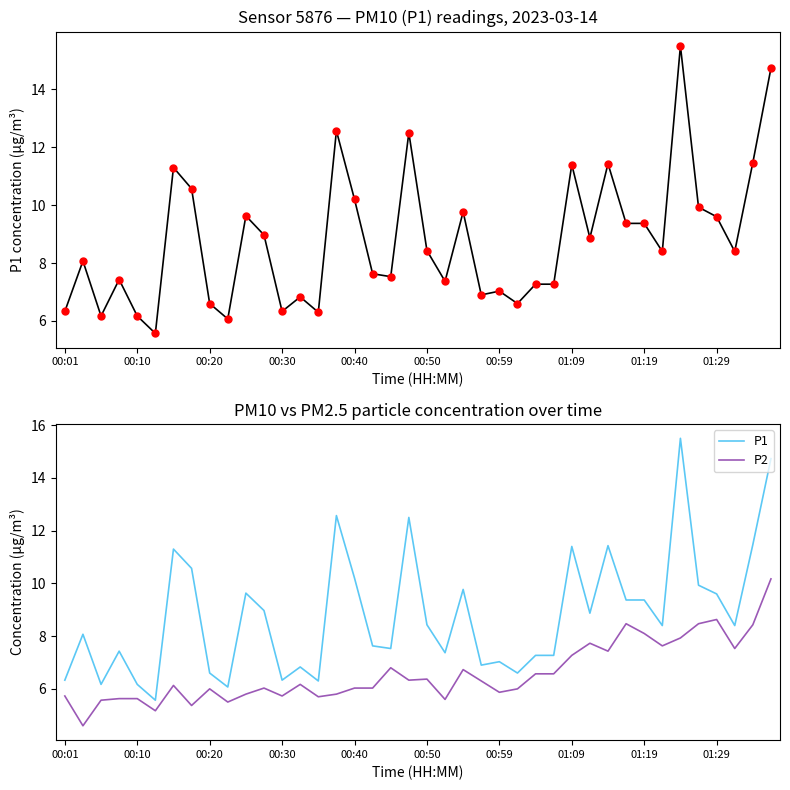

What is the value of the P1 point at the 31st from the left?

11.4